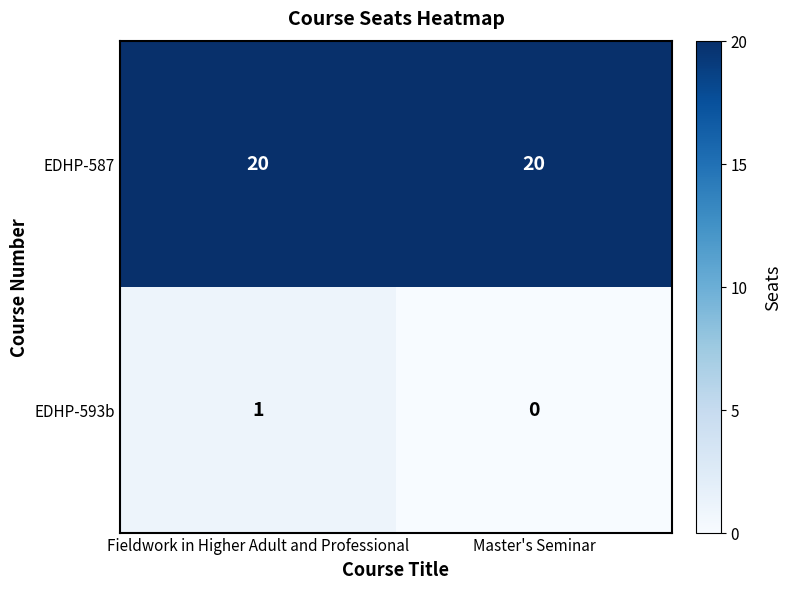

Rank the series by their average value, from highest to lowest.

EDHP-587, EDHP-593b